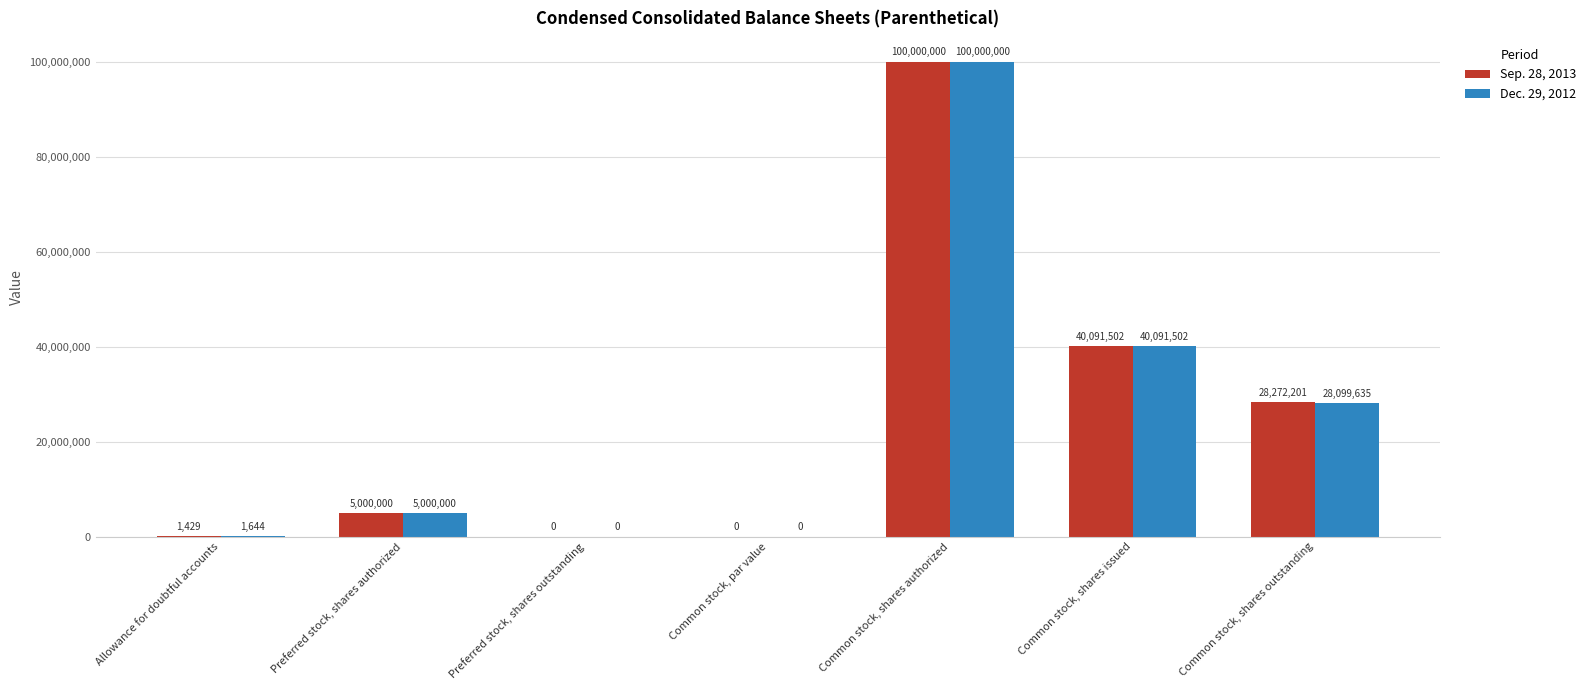

Between Common stock, par value and Common stock, shares outstanding, which series saw the biggest shift?

Sep. 28, 2013